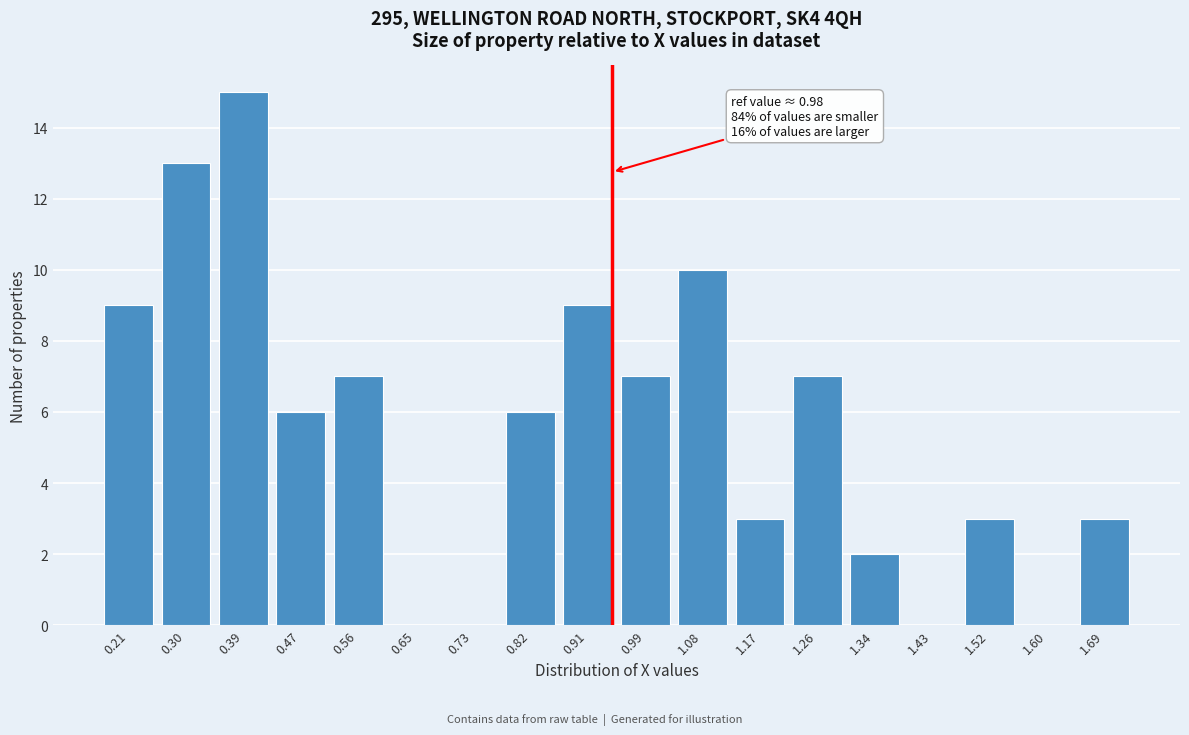

Reading left to right, what are all the values shown in this chart?

0.21=9	0.30=13	0.39=15	0.47=6	0.56=7	0.65=0	0.73=0	0.82=6	0.91=9	0.99=7	1.08=10	1.17=3	1.26=7	1.34=2	1.43=0	1.52=3	1.60=0	1.69=3